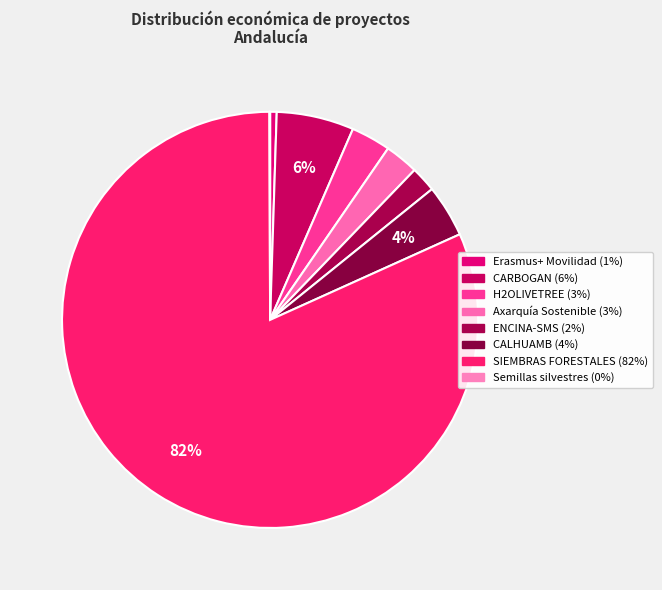

To the nearest percent, what portion does ENCINA-SMS represent?

2%